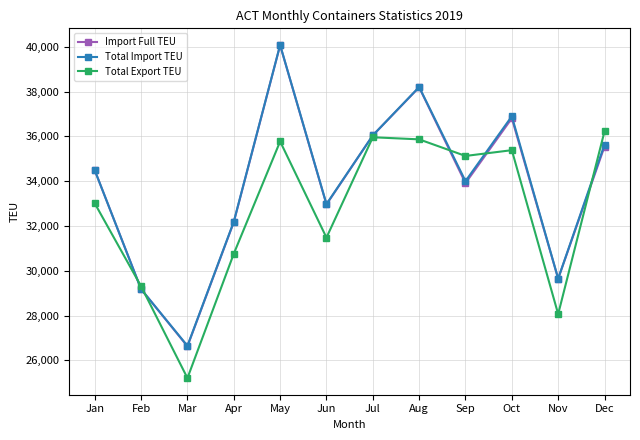

Reading left to right, extract all data points from this chart.

Import Full TEU: 34484	29177	26626	32170	40069	32960	36044	38190	33913	36807	29645	35546
Total Import TEU: 34485	29177	26647	32190	40081	32978	36046	38206	34003	36899	29649	35635
Total Export TEU: 33009	29304	25208	30761	35774	31480	35961	35867	35126	35384	28065	36225